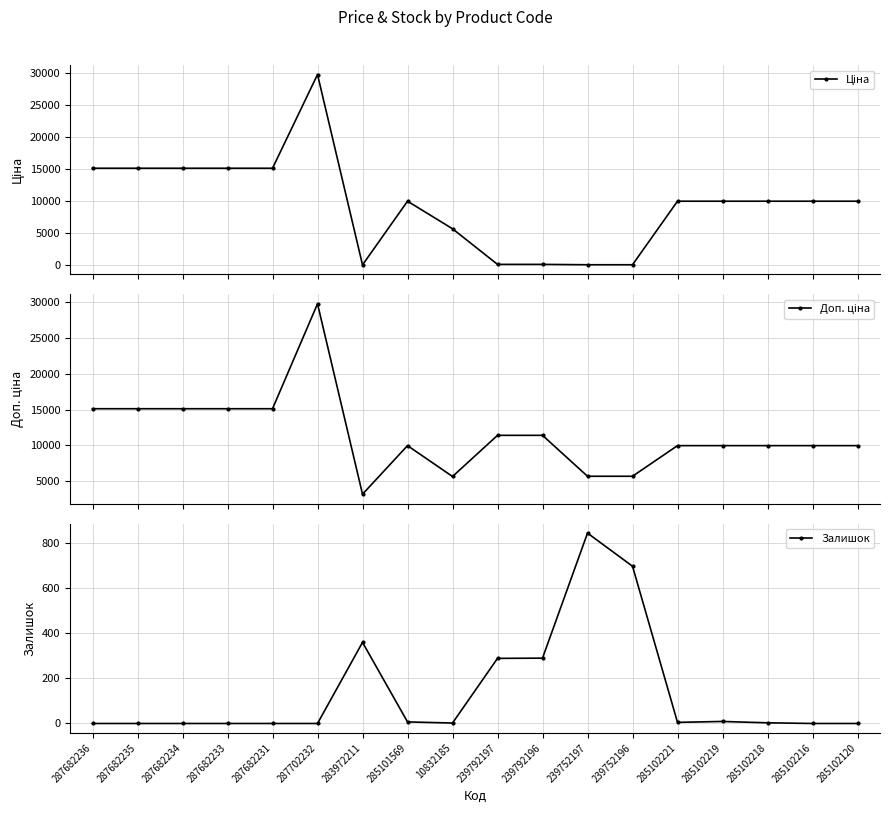

Is it true that Залишок equals 91.9 at 239792197?

False